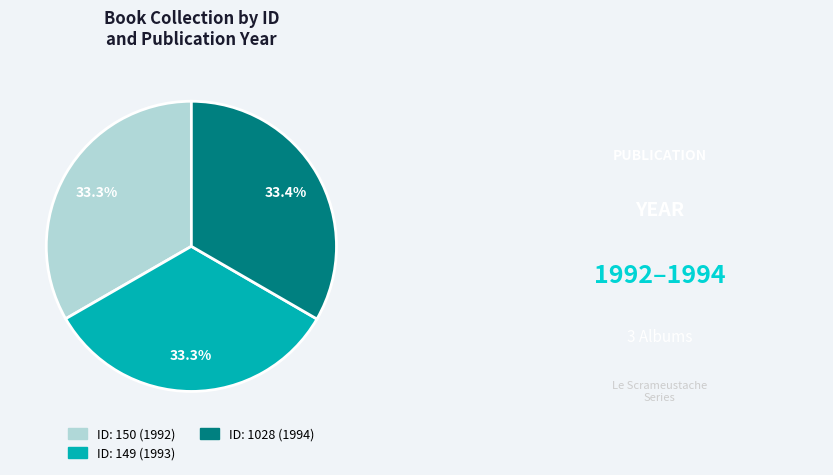

Is there any slice that represents more than half of the pie?

No